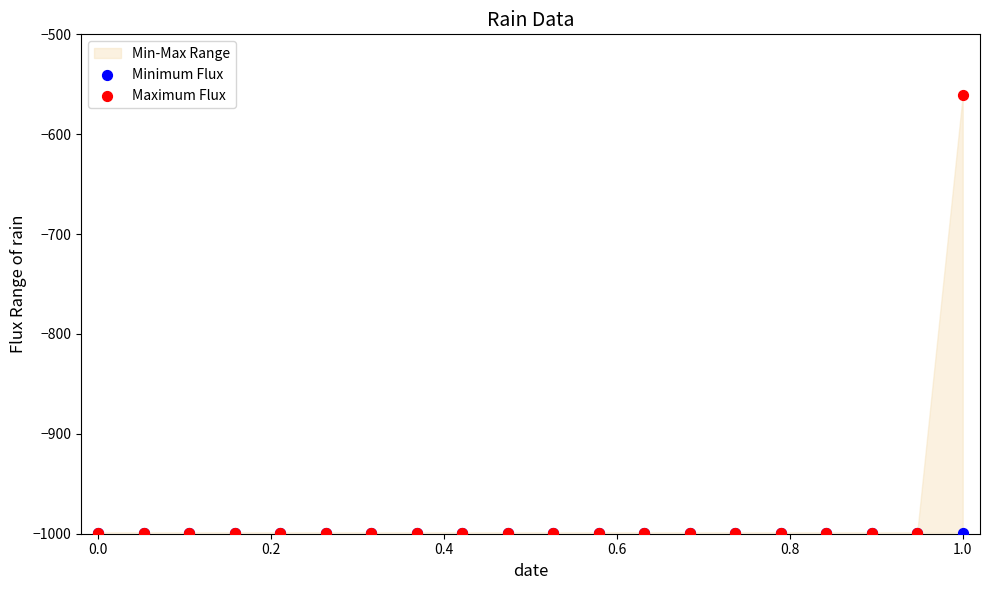

Which series contains the lowest Y value?

Minimum Flux